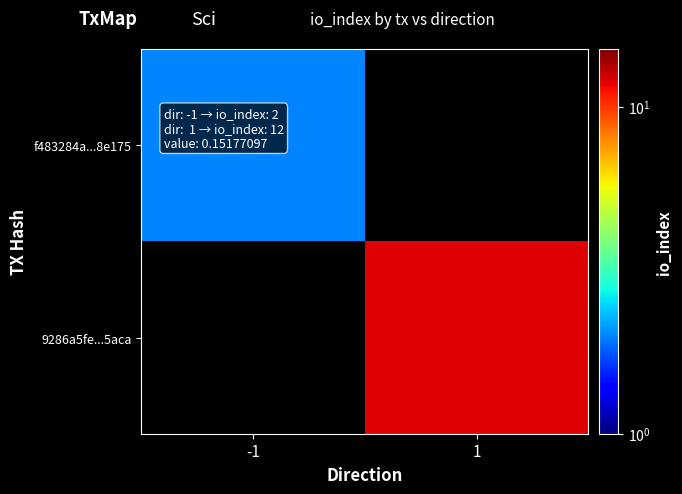

Rank the categories by f483284a...8e175 value from highest to lowest.

-1, 1